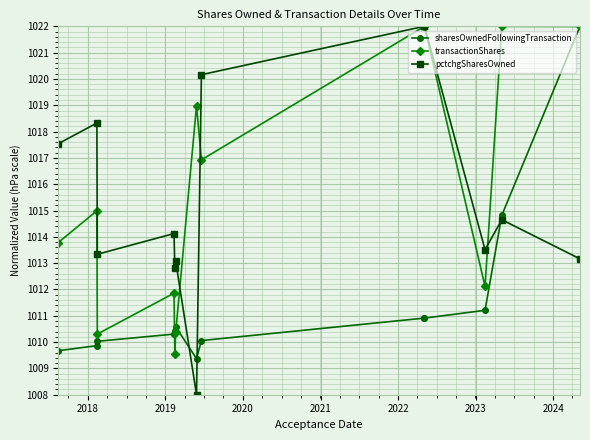

What is the difference between the maximum and minimum values in the pctchgSharesOwned series?

14.0